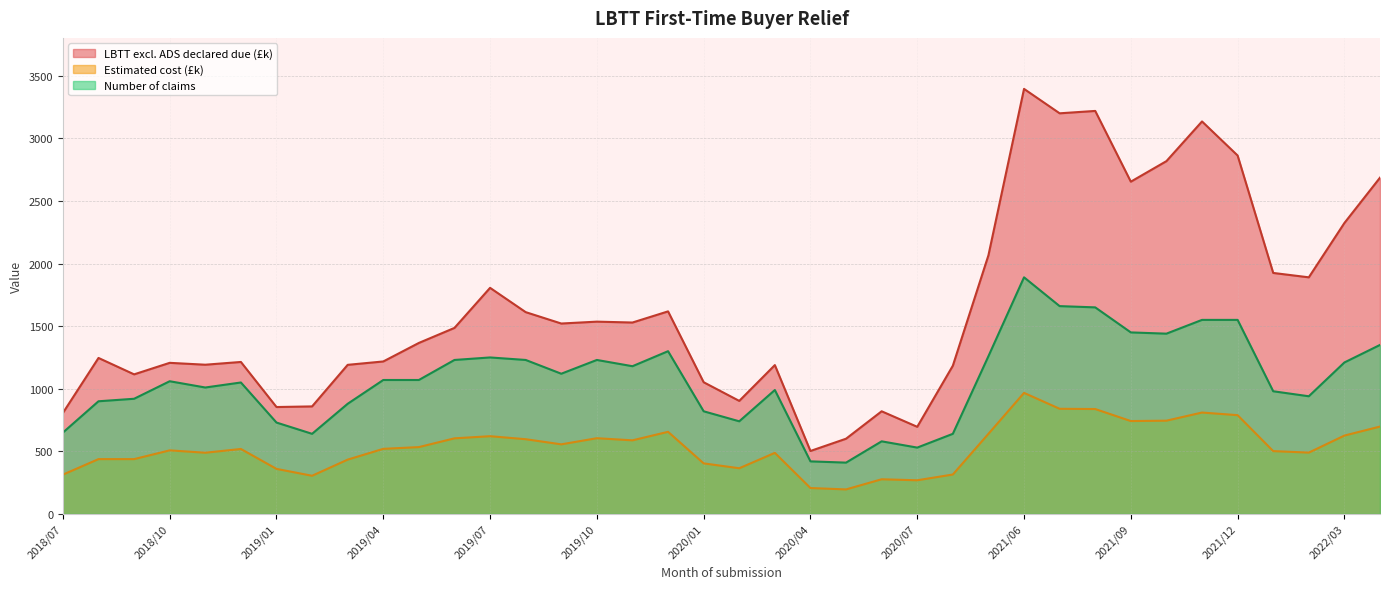

Reading left to right, transcribe all the data shown in this chart.

LBTT excl. ADS declared due (£k): 2018/07=807	2018/08=1246	2018/09=1115	2018/10=1207	2018/11=1192	2018/12=1214	2019/01=854	2019/02=859	2019/03=1191	2019/04=1218	2019/05=1366	2019/06=1486	2019/07=1806	2019/08=1612	2019/09=1521	2019/10=1536	2019/11=1529	2019/12=1618	2020/01=1052	2020/02=903	2020/03=1189	2020/04=503	2020/05=601	2020/06=820	2020/07=696	2021/04=1184	2021/05=2066	2021/06=3395	2021/07=3200	2021/08=3219	2021/09=2654	2021/10=2818	2021/11=3135	2021/12=2863	2022/01=1925	2022/02=1890	2022/03=2324	2022/04=2686
Estimated cost (£k): 2018/07=314	2018/08=438	2018/09=438	2018/10=508	2018/11=489	2018/12=519	2019/01=360	2019/02=305	2019/03=434	2019/04=520	2019/05=534	2019/06=604	2019/07=621	2019/08=597	2019/09=556	2019/10=605	2019/11=588	2019/12=656	2020/01=404	2020/02=365	2020/03=488	2020/04=207	2020/05=196	2020/06=277	2020/07=269	2021/04=315	2021/05=640	2021/06=967	2021/07=840	2021/08=838	2021/09=742	2021/10=745	2021/11=810	2021/12=789	2022/01=502	2022/02=490	2022/03=626	2022/04=698
Number of claims: 2018/07=650	2018/08=900	2018/09=920	2018/10=1060	2018/11=1010	2018/12=1050	2019/01=730	2019/02=640	2019/03=880	2019/04=1070	2019/05=1070	2019/06=1230	2019/07=1250	2019/08=1230	2019/09=1120	2019/10=1230	2019/11=1180	2019/12=1300	2020/01=820	2020/02=740	2020/03=990	2020/04=420	2020/05=410	2020/06=580	2020/07=530	2021/04=640	2021/05=1260	2021/06=1890	2021/07=1660	2021/08=1650	2021/09=1450	2021/10=1440	2021/11=1550	2021/12=1550	2022/01=980	2022/02=940	2022/03=1210	2022/04=1350